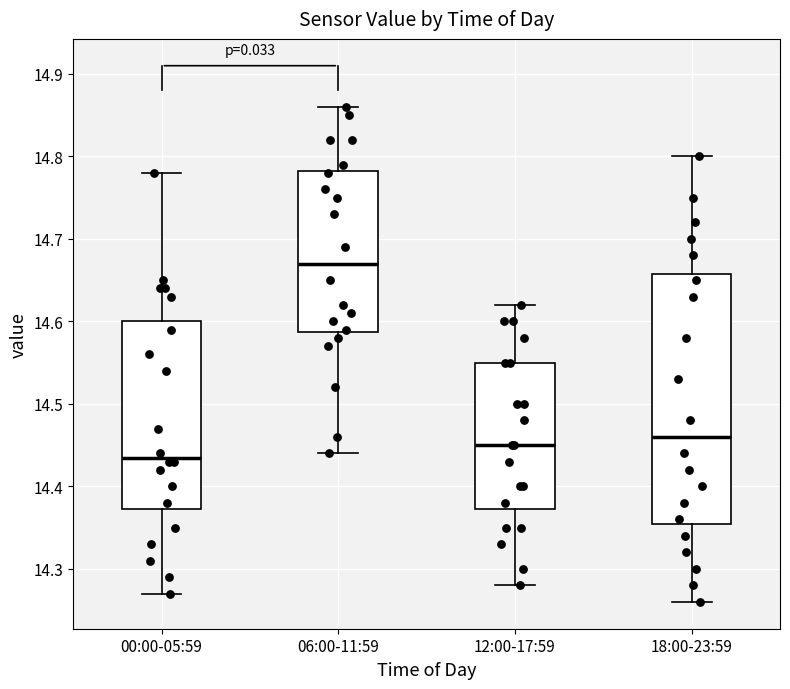

Which box's median line is the lowest?

00:00-05:59